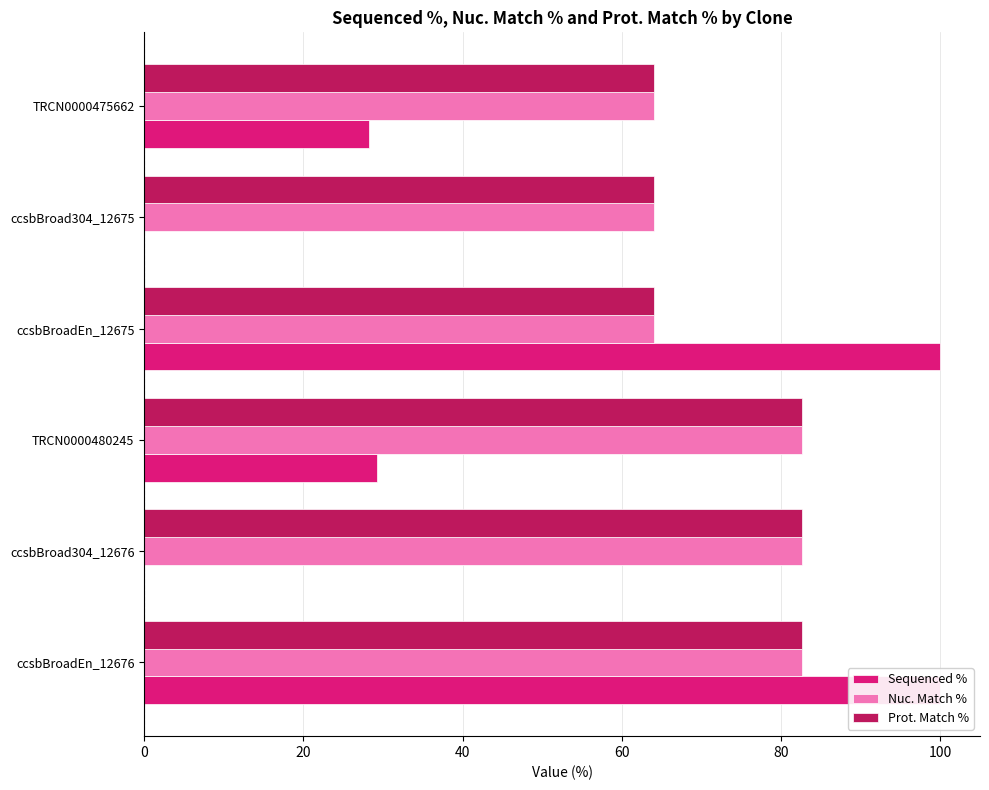

What is the difference between the maximum and minimum values in the Sequenced % series?

100.0